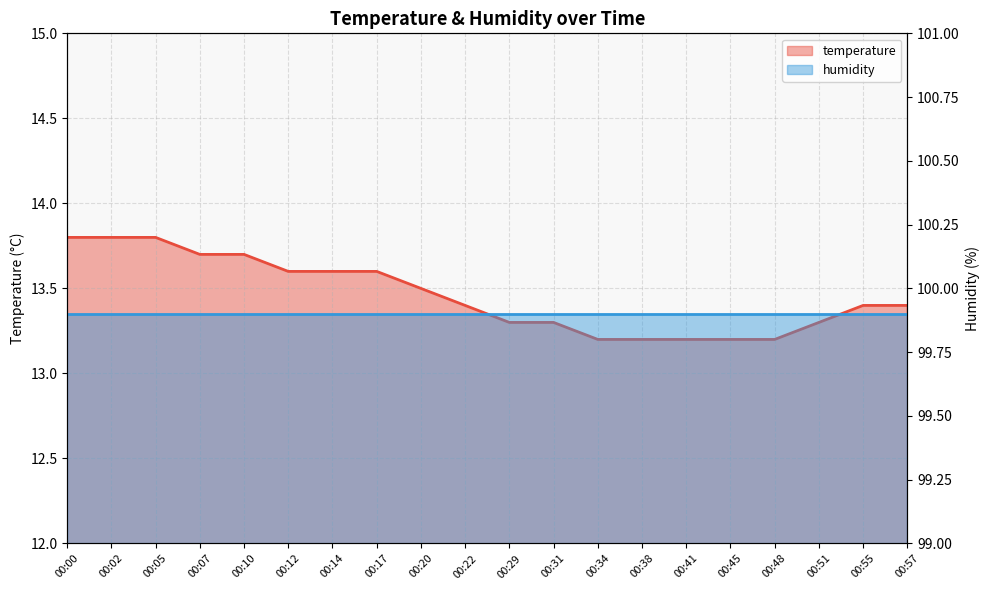

What is the approximate value at 00:10?

13.7